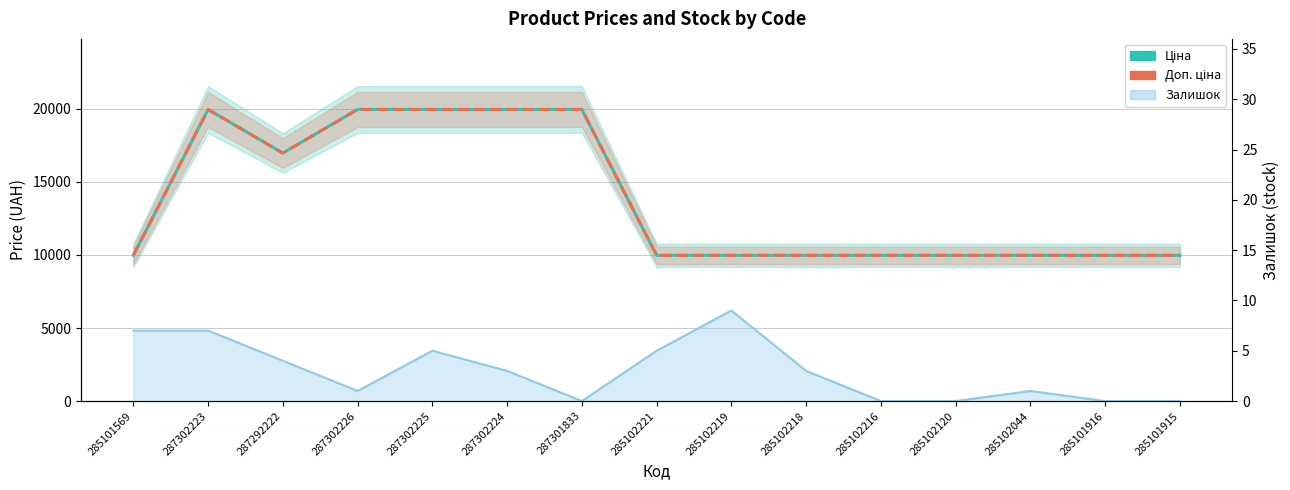

What position from the right is 285102120?

4